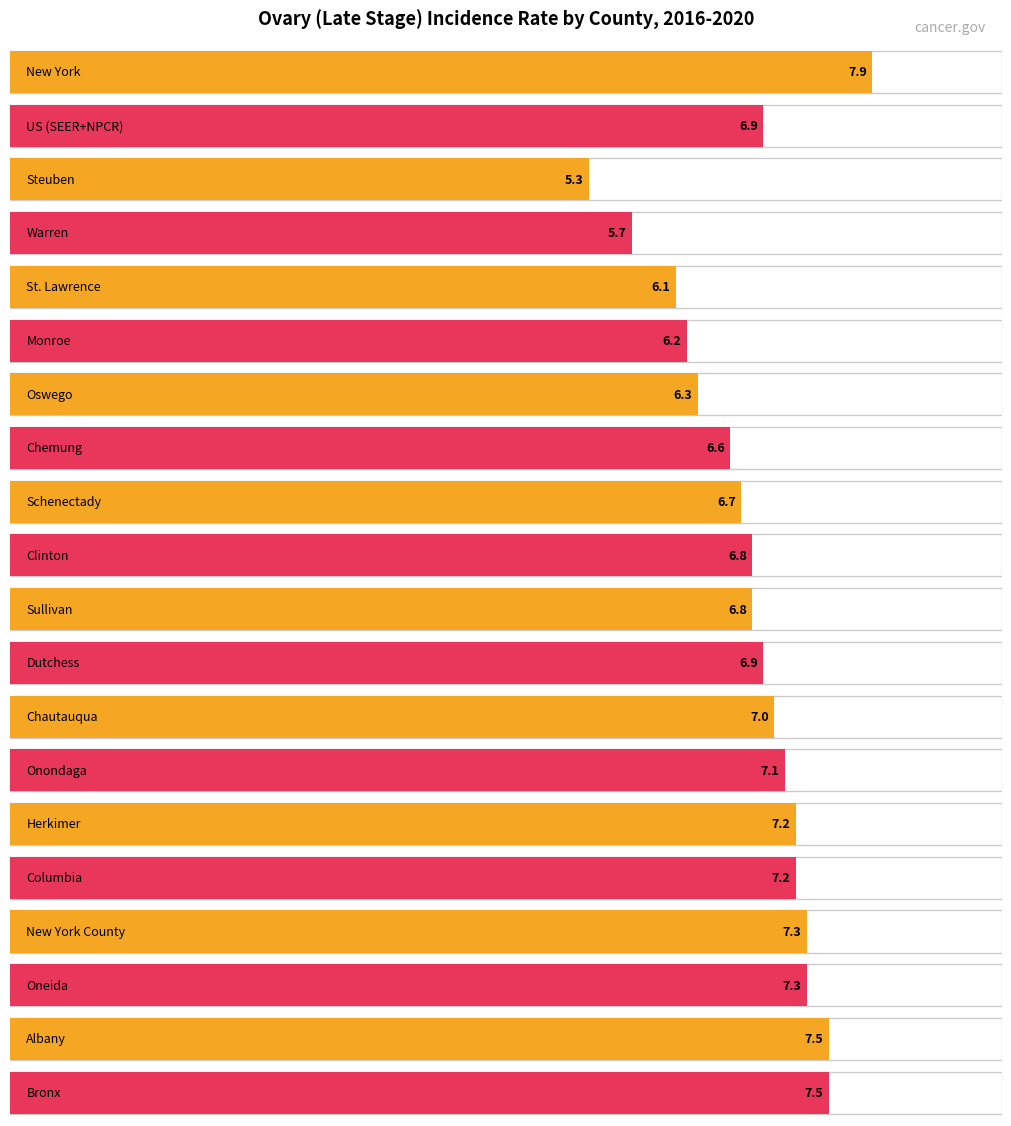

The chart shows a value of 6.6 at Chemung. True or false?

True